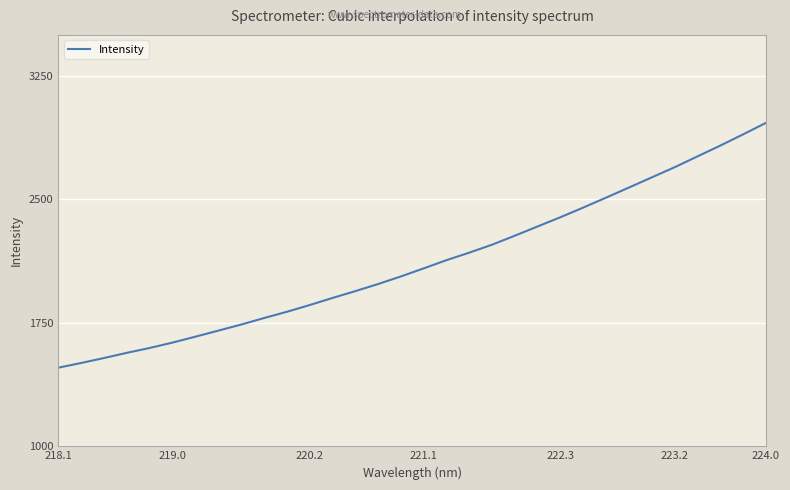

What is the smallest value displayed?

1477.5